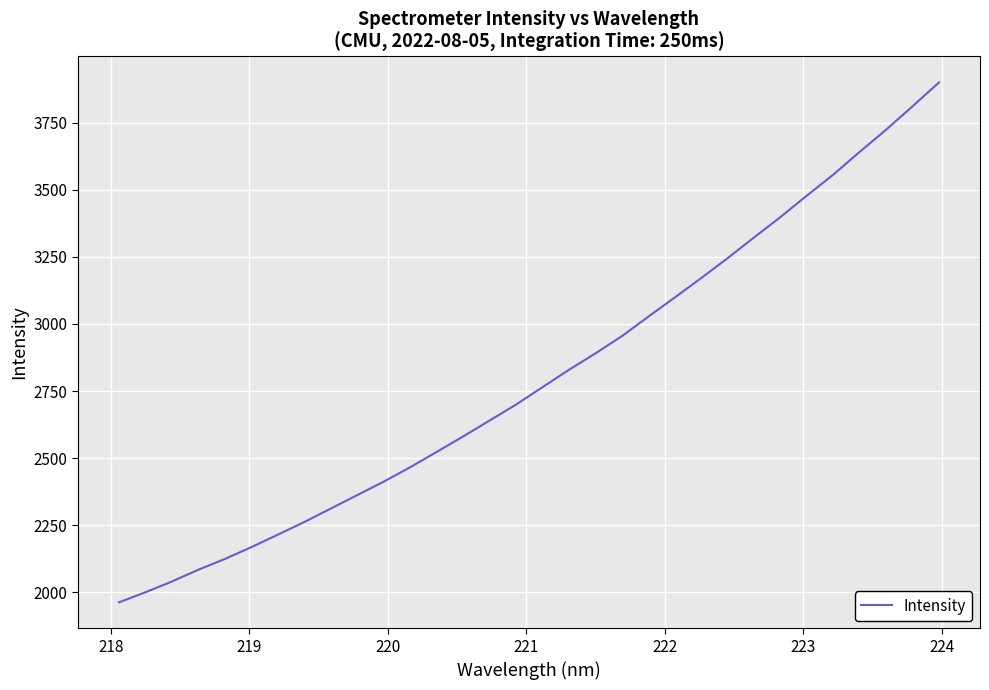

True or false: the data has more than 0 interior local peaks.

False